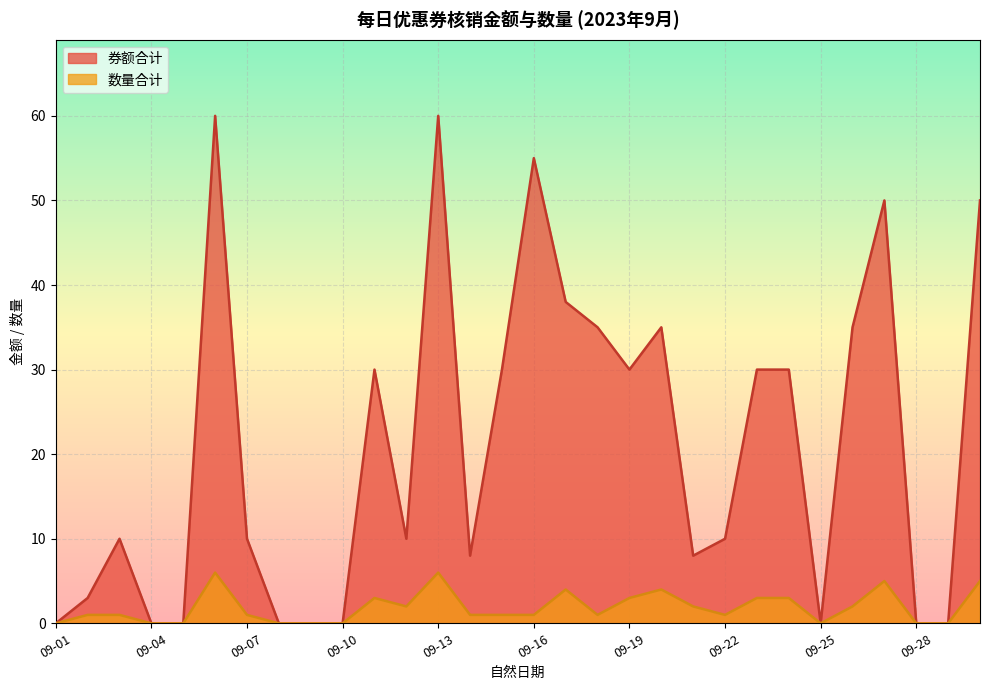

What is the label of the 20th point from the left?

09-20